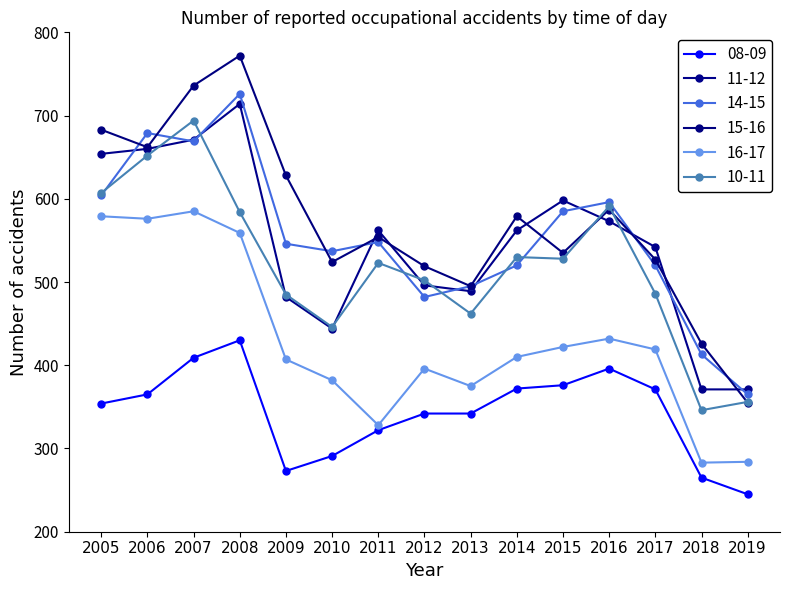

How many data points does each series have?

15